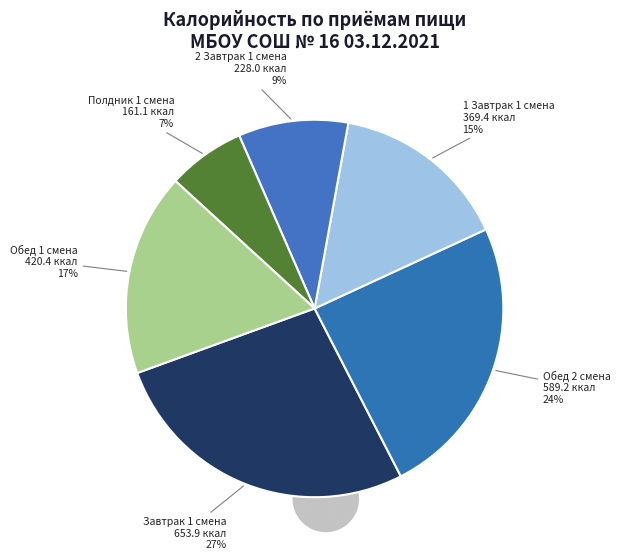

Combined, do 2 Завтрак 1 смена
5-9 класс and 1 Завтрак 1 смена
5-9 класс account for over 50%?

No